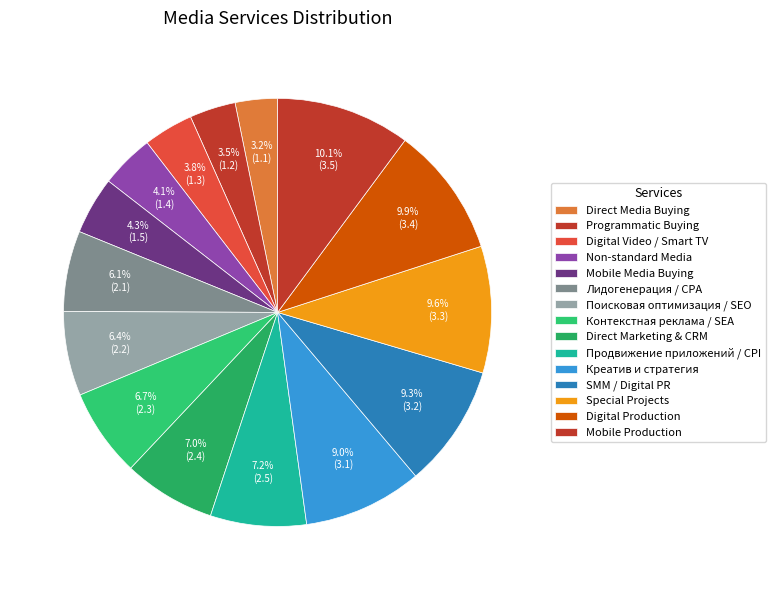

What is the total percentage of Контекстная реклама / SEA and Direct Media Buying?

9.9%